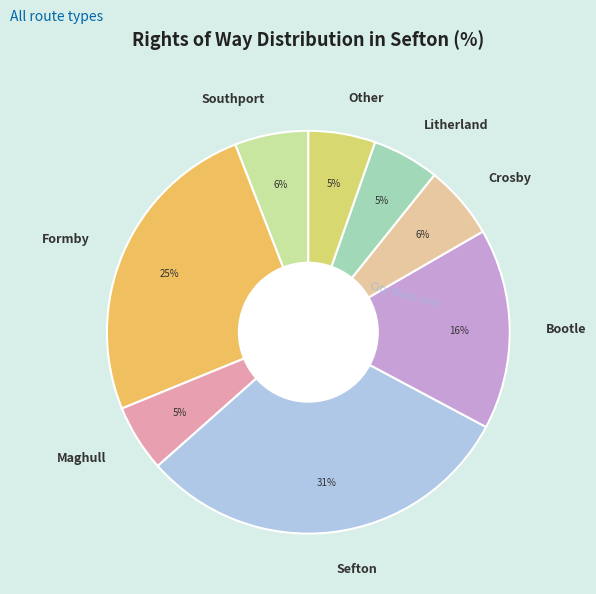

Is Southport the majority of the pie?

No